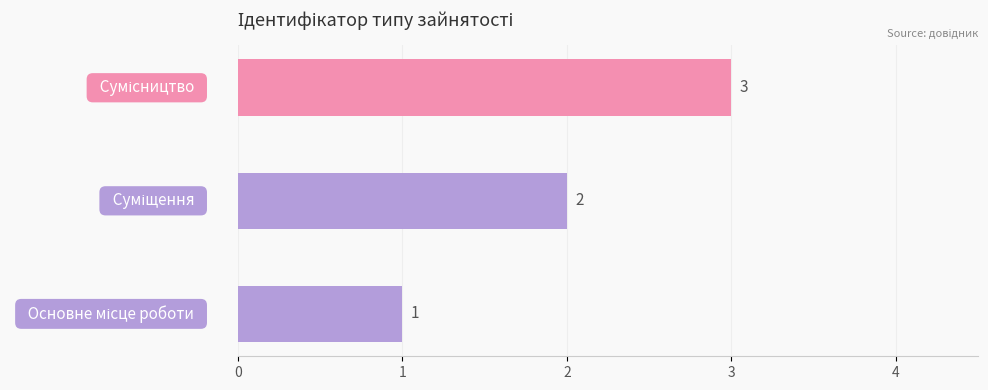

What is the greatest value displayed?

3